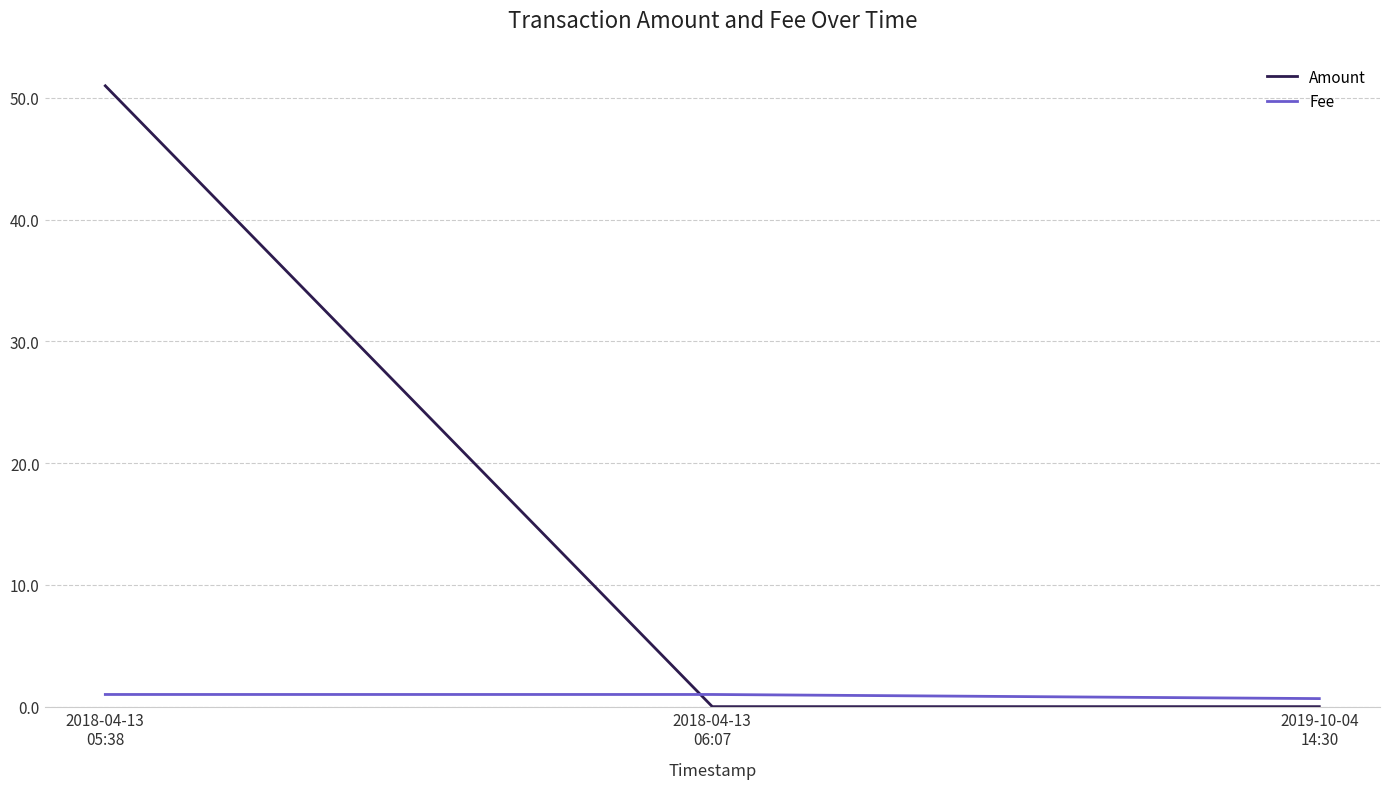

What is the spread (max minus min) of values at 2019-10-04
14:30?

0.7